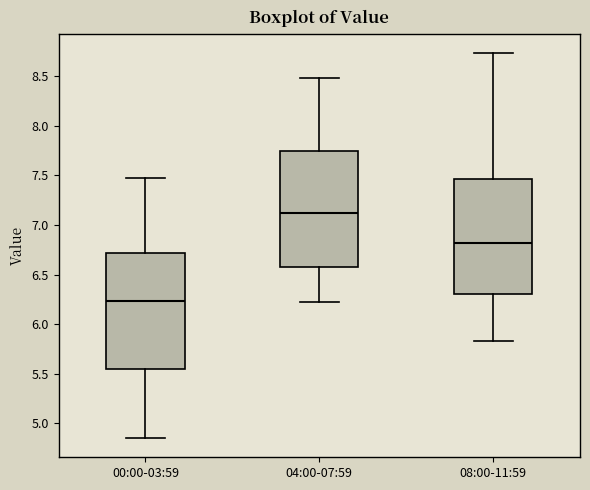

Reading left to right, transcribe this box plot: for each box, give where its median line is, the range the box spans, and where its two whiskers end, as read against the y-axis. The values are not printed on the chart, so give them approximately, as read against the axis.

00:00-03:59: median 6.25, box 5.55 to 6.70, whiskers 4.85 to 7.45
04:00-07:59: median 7.10, box 6.60 to 7.75, whiskers 6.20 to 8.50
08:00-11:59: median 6.80, box 6.30 to 7.45, whiskers 5.85 to 8.75